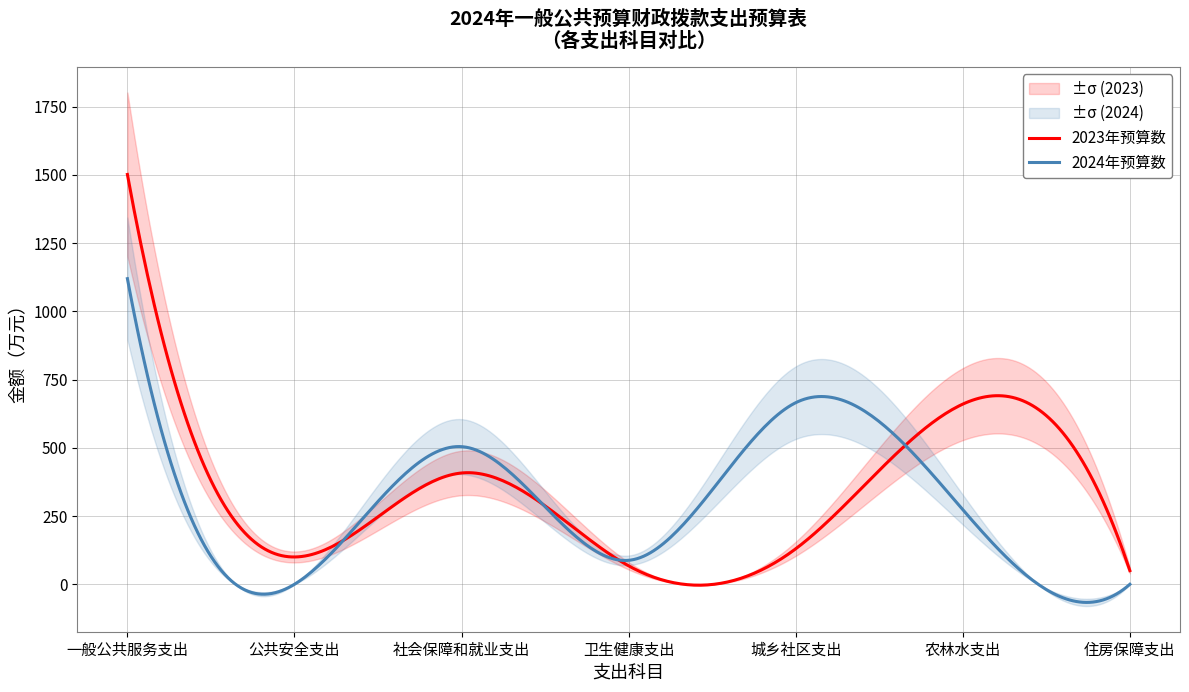

What position from the left is 公共安全支出?

2